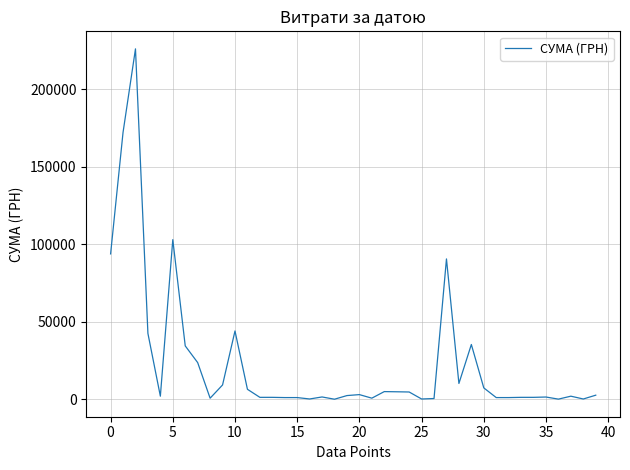

What is the maximum value shown in the chart?

226164.0